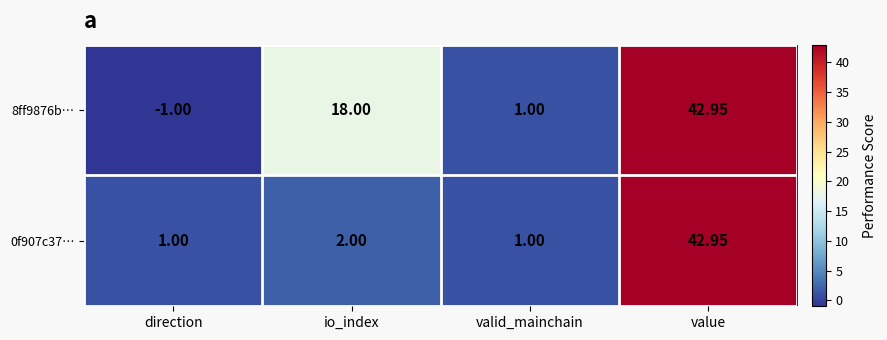

Where is 0f907c37… nearest to the value 21?

io_index